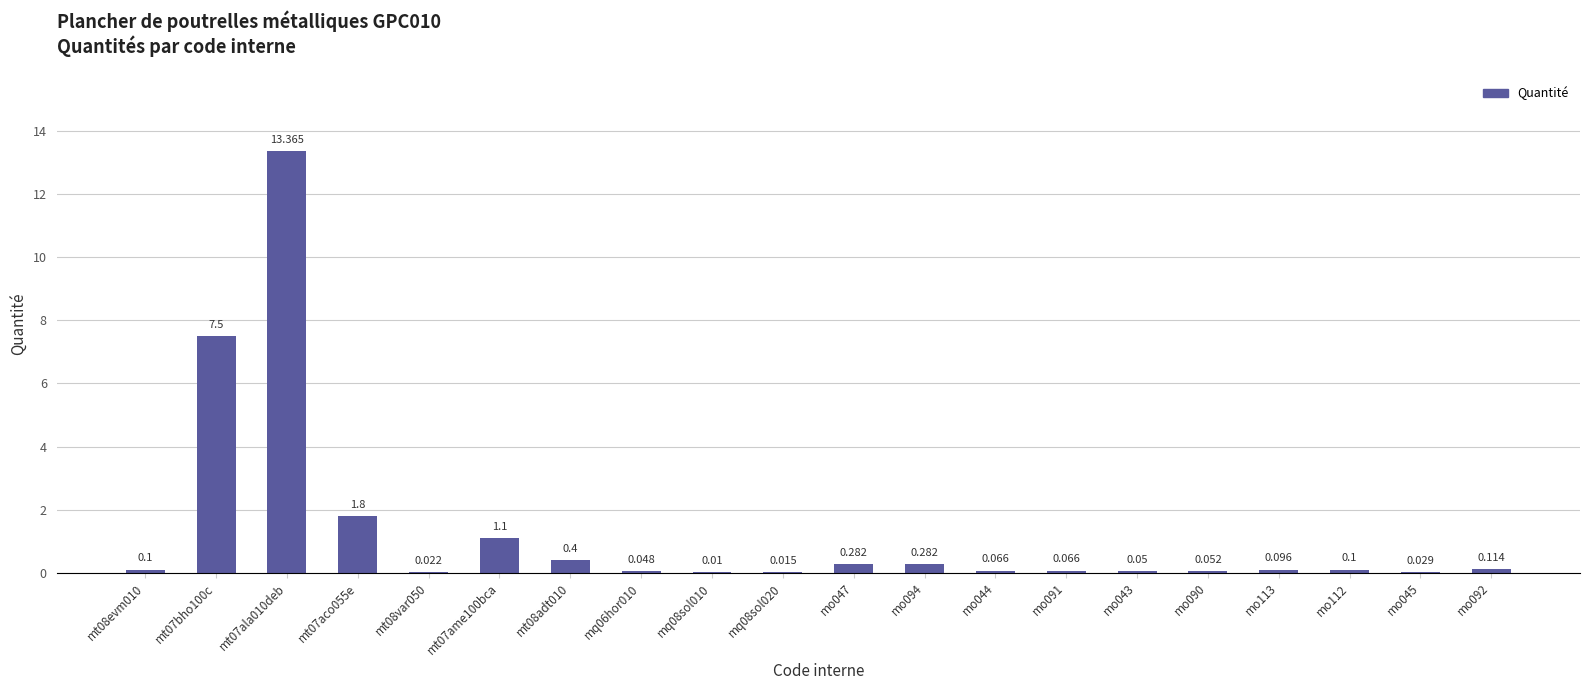

Count the number of data series in this chart.

1